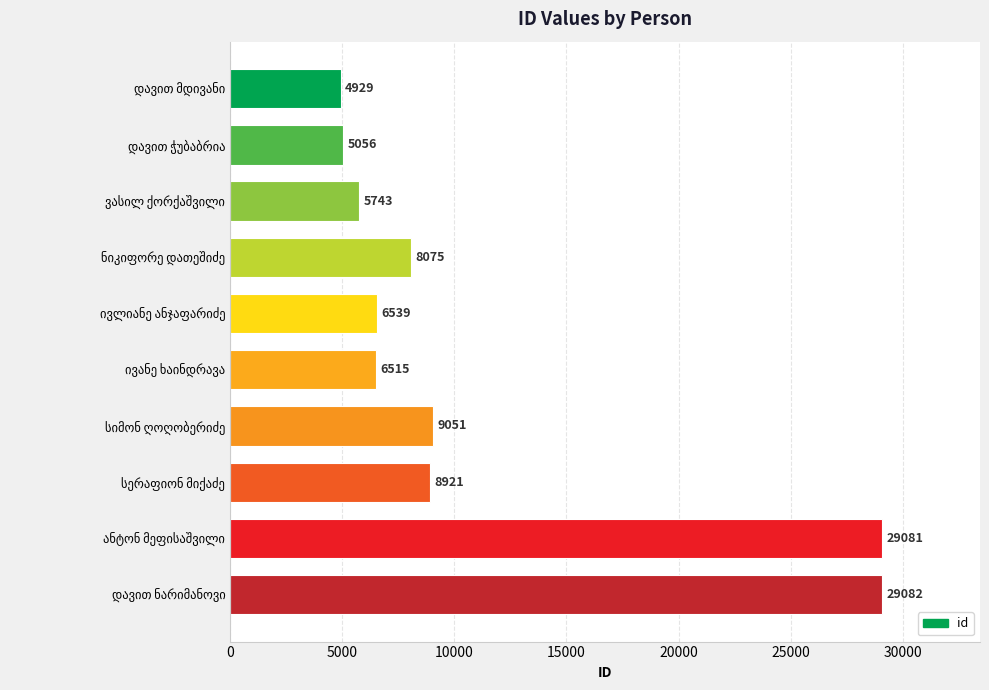

What is the difference between the maximum and second lowest values?

24026